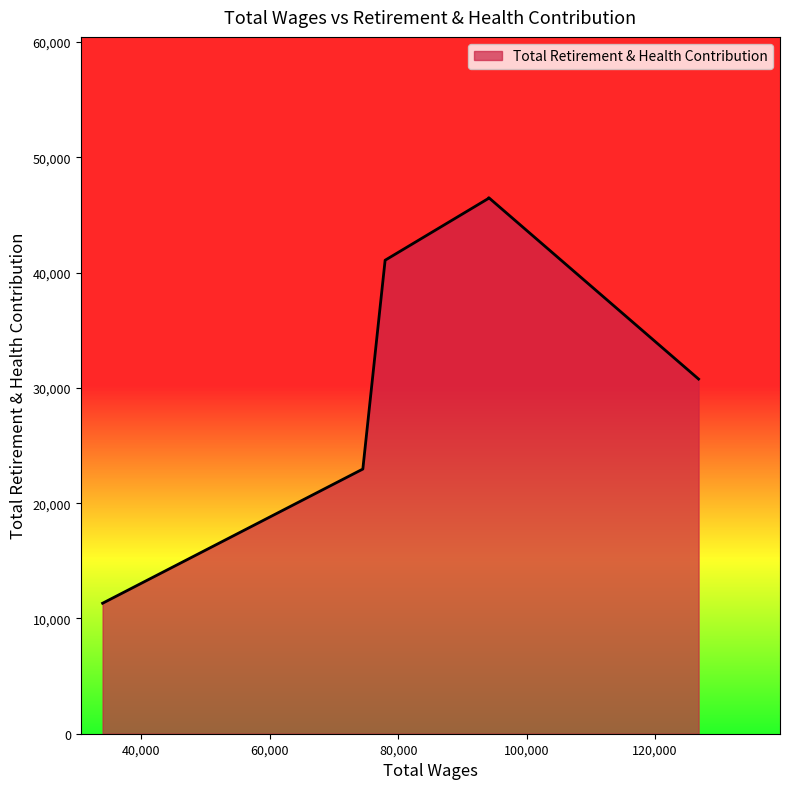

What is the difference between the second highest and second lowest values?

23485